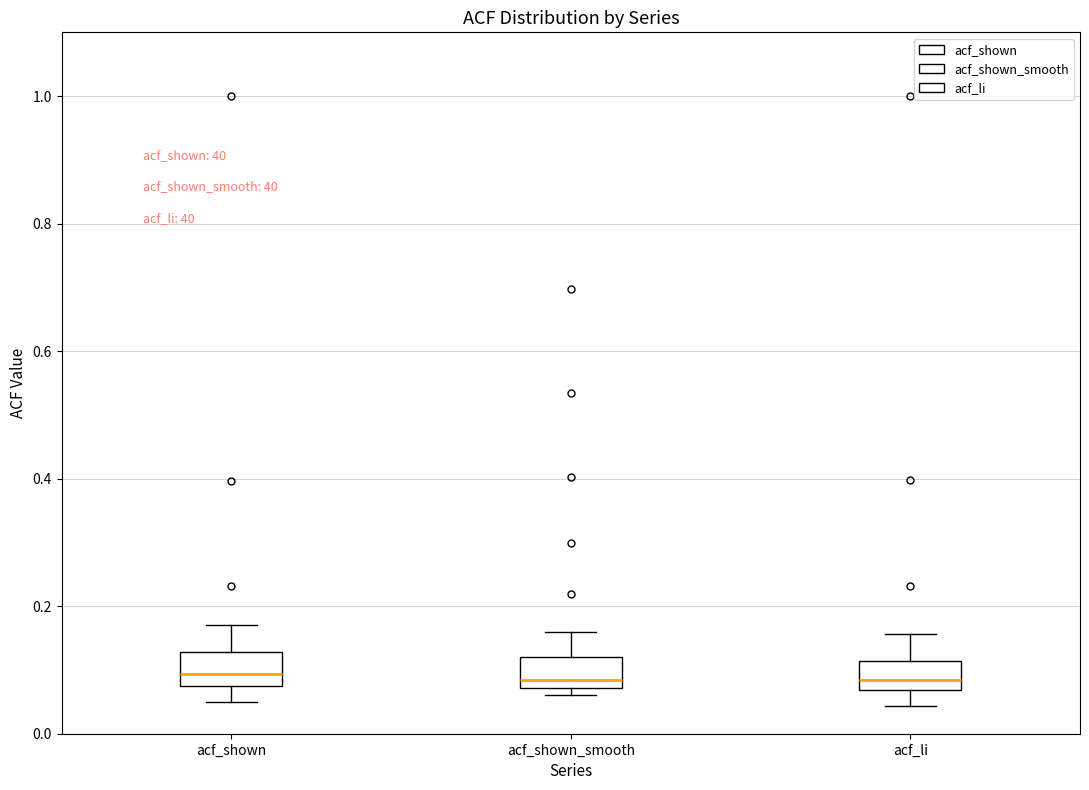

Reading left to right, read every box against the y-axis: the position of its median line, the range the box covers, and the ends of its whiskers. The values are not printed on the chart, so give them approximately, as read against the axis.

acf_shown: median 0.10, box 0.08 to 0.12, whiskers 0.06 to 0.18
acf_shown_smooth: median 0.08 (just above the box's lower edge), box 0.08 to 0.12, whiskers 0.06 to 0.16
acf_li: median 0.08, box 0.06 to 0.12, whiskers 0.04 to 0.16